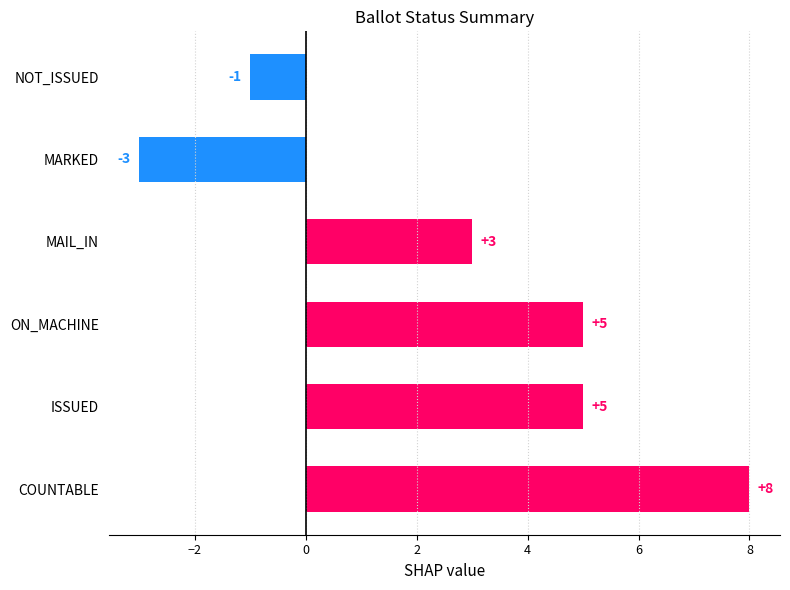

Which has a higher value, COUNTABLE or NOT_ISSUED?

COUNTABLE